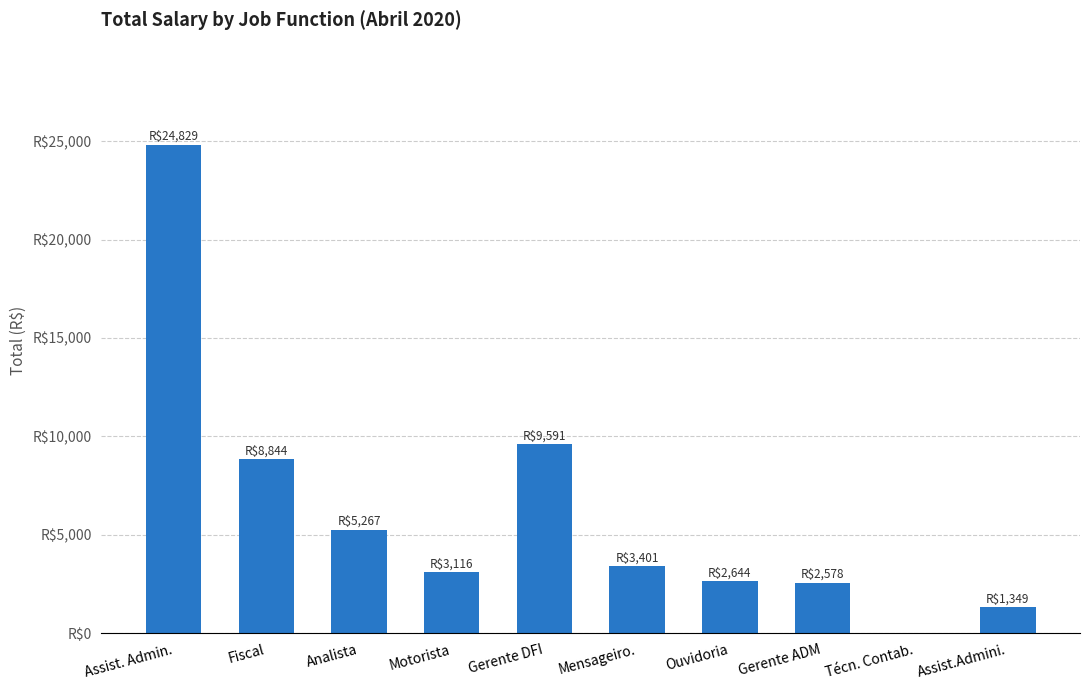

What is the difference between the second highest and second lowest values?

8241.9